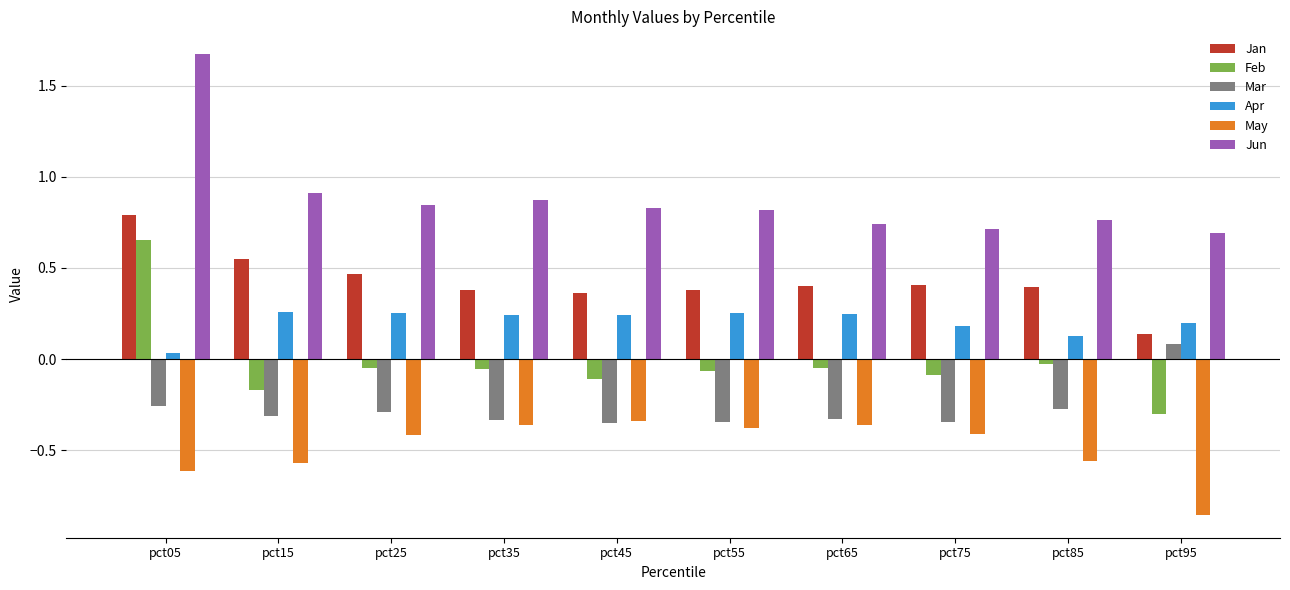

At which category is the sum across all series the highest?

pct05